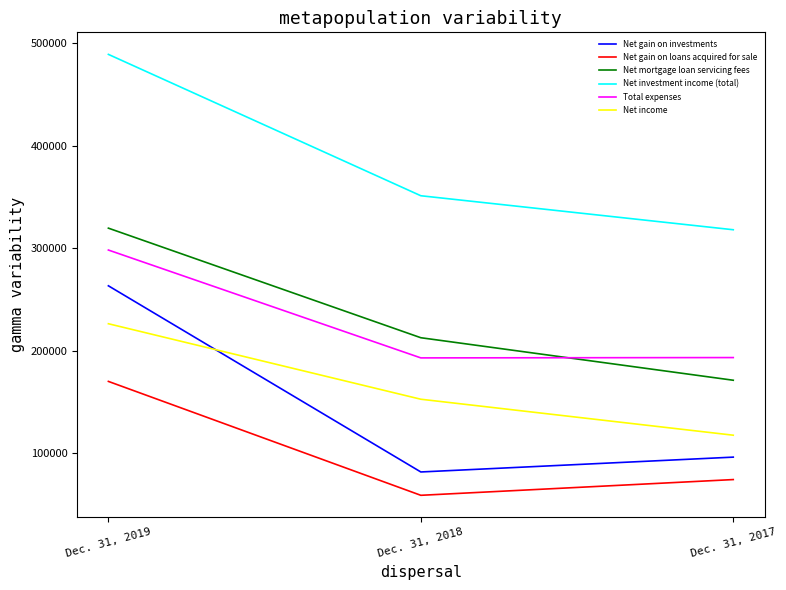

What is the sum of all Net income values?

496904